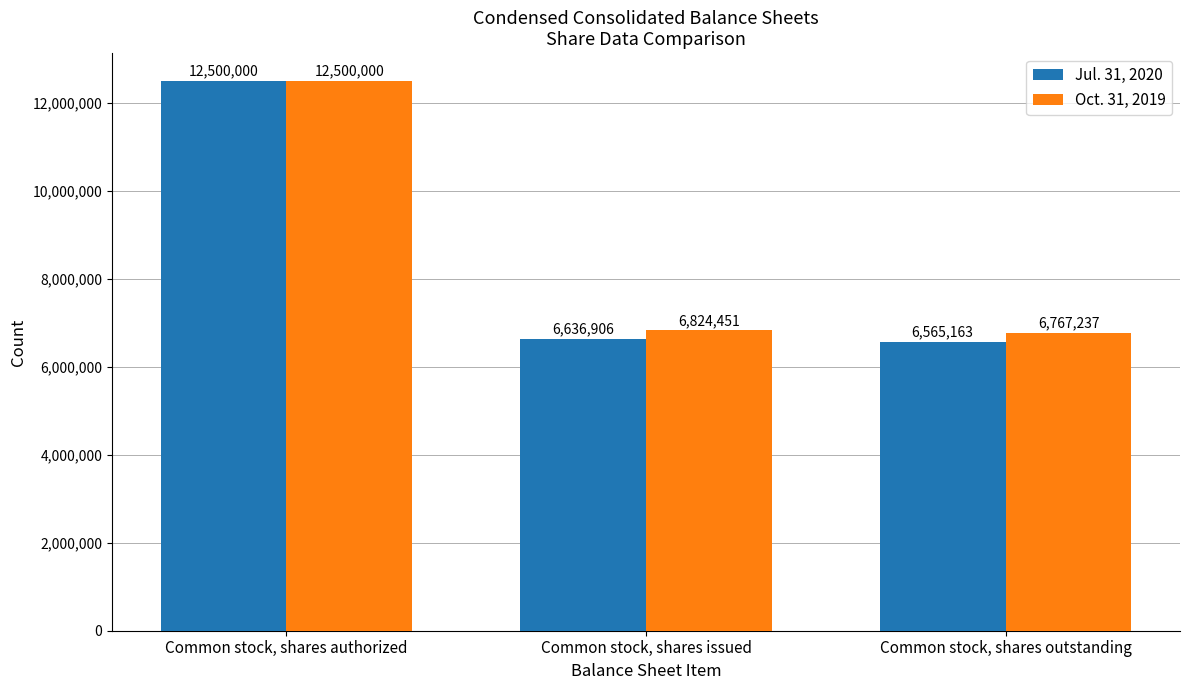

At which label is Jul. 31, 2020 closest to 9532581?

Common stock, shares issued